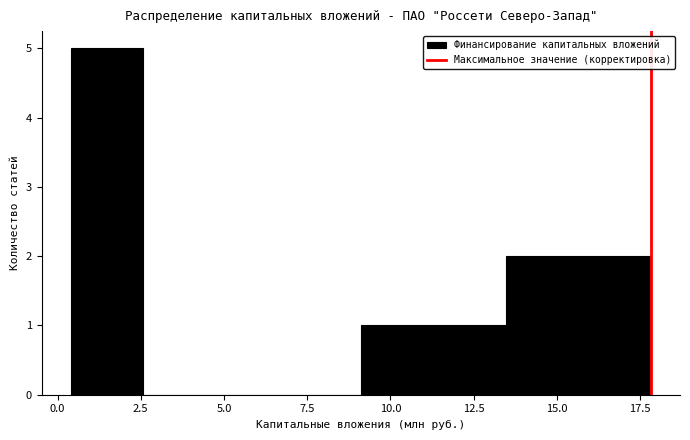

Reading left to right, transcribe this chart: for each bar, give the range it covers on the x-axis and its height. Neither the bar edges nor the heights are printed on the chart, so give them approximately, as read against the axes.

0.5 to 2.5: 5
2.5 to 5.0: 0
5.0 to 7.0: 0
7.0 to 9.0: 0
9.0 to 11.5: 1
11.5 to 13.5: 1
13.5 to 15.5: 2
15.5 to 18.0: 2